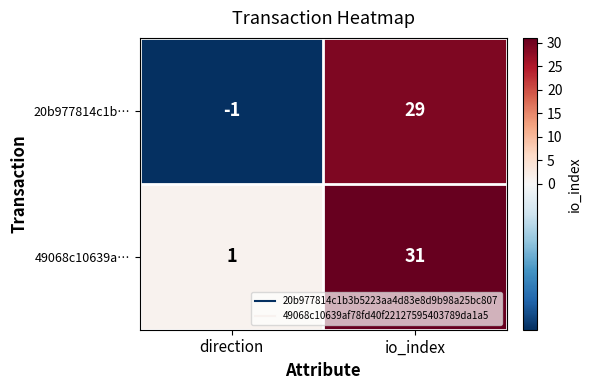

Rank the series by their maximum value, from highest to lowest.

49068c10639a…, 20b977814c1b…